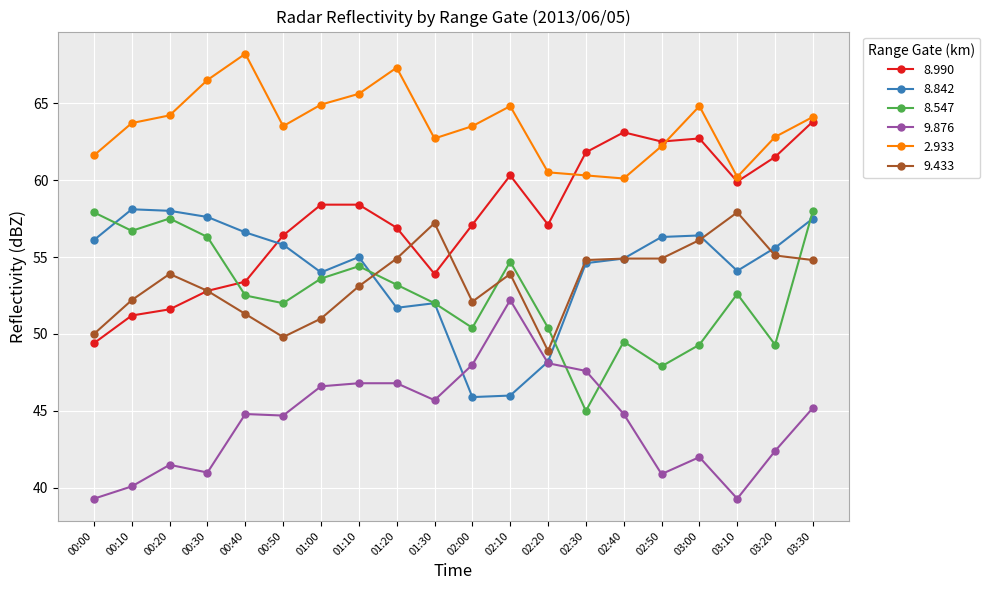

True or false: 8.547 and 9.433 intersect in this chart.

True